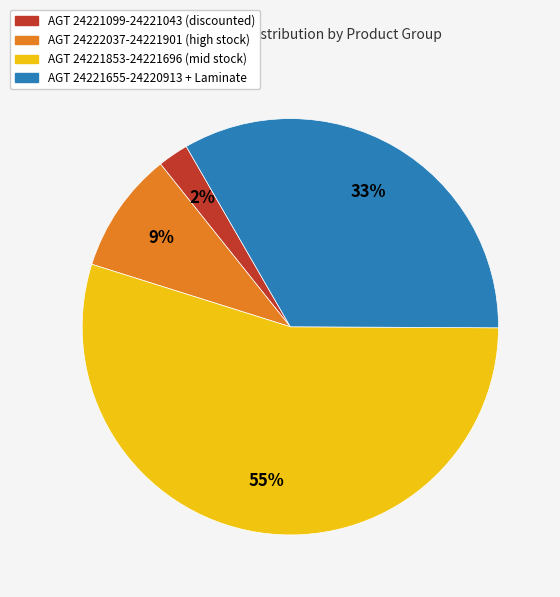

Between AGT 24221853-24221696 (mid stock) and AGT 24221655-24220913 + Laminate, which is larger?

AGT 24221853-24221696 (mid stock)